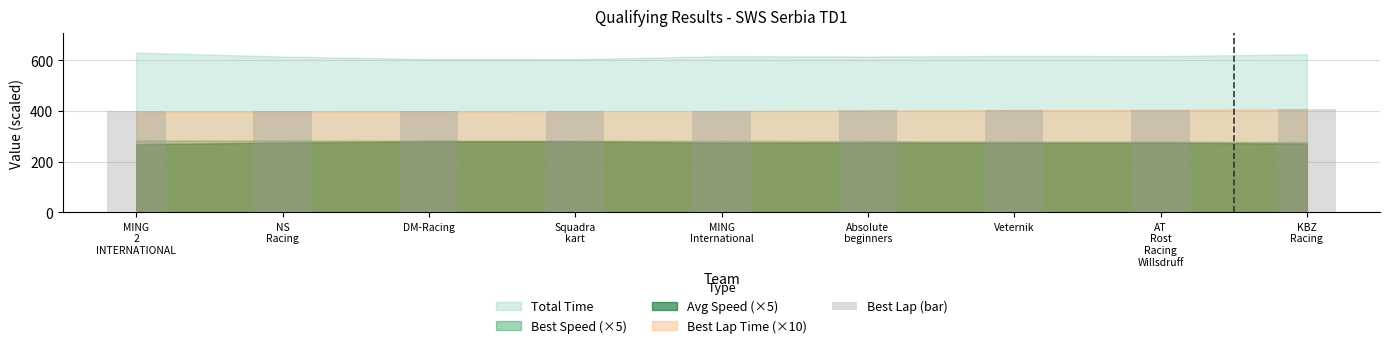

Is it true that the value at Veternik is 191.7?

False